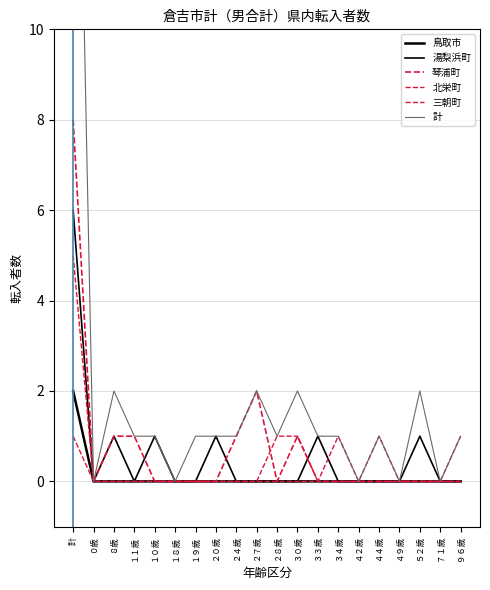

What are all the series names shown in the legend?

鳥取市, 湯梨浜町, 琴浦町, 北栄町, 三朝町, 計